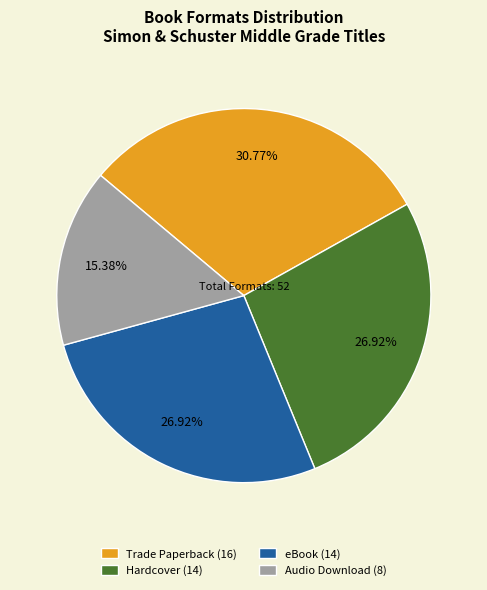

Is there any slice that represents more than half of the pie?

No